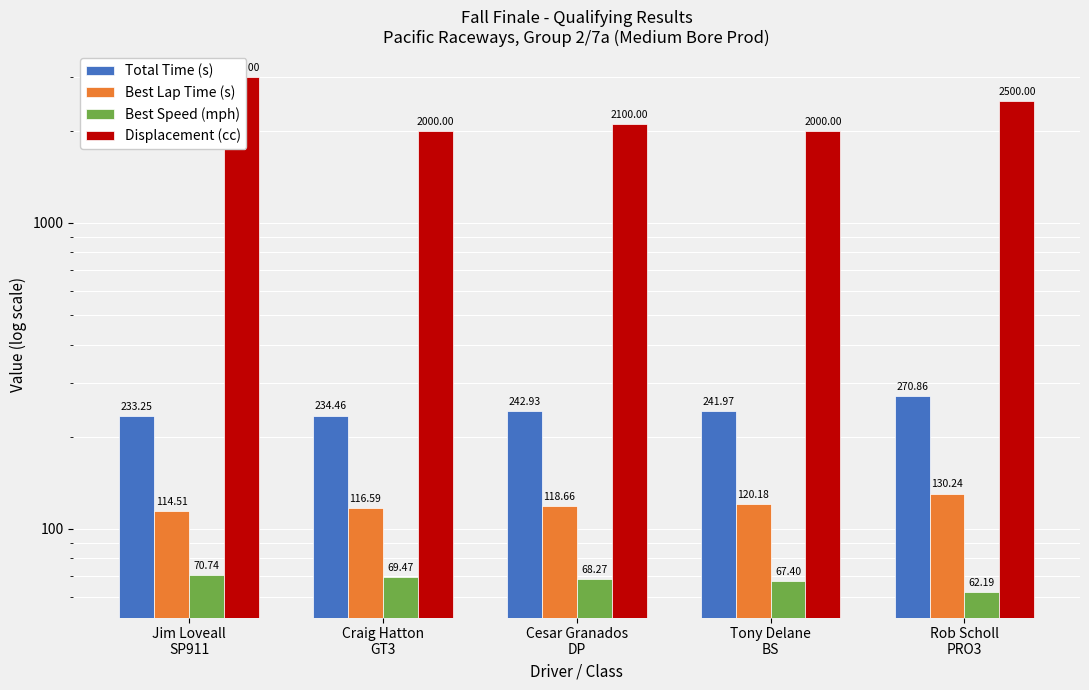

What are all the series names shown in the legend?

Total Time (s), Best Lap Time (s), Best Speed (mph), Displacement (cc)